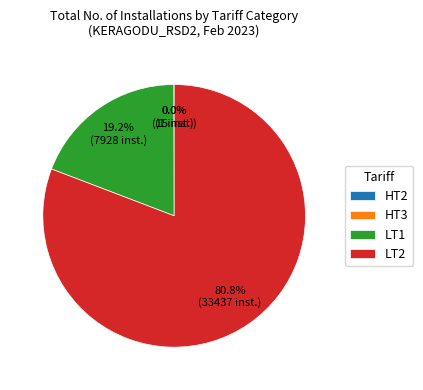

Do LT2 and LT1 together represent more than half of the pie?

Yes